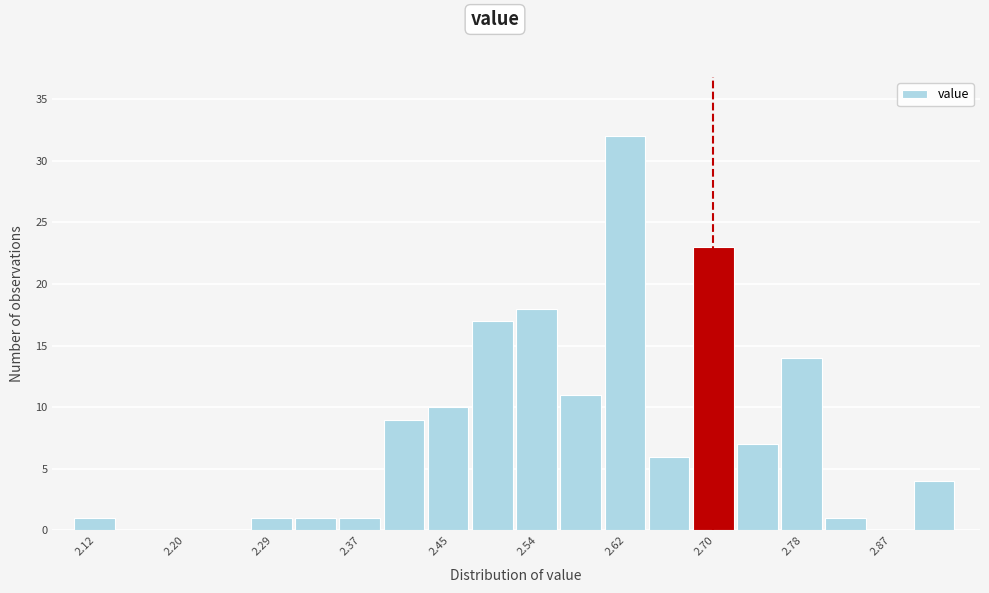

Reading left to right, list every bar in this chart as the range it spans on the x-axis followed by its height. Neither the bar edges nor the heights are printed on the chart, so give them approximately, as read against the axes.

2.10 to 2.14: 1
2.14 to 2.18: 0
2.18 to 2.22: 0
2.22 to 2.27: 0
2.27 to 2.31: 1
2.31 to 2.35: 1
2.35 to 2.39: 1
2.39 to 2.43: 9
2.43 to 2.47: 10
2.47 to 2.52: 17
2.52 to 2.56: 18
2.56 to 2.60: 11
2.60 to 2.64: 32
2.64 to 2.68: 6
2.68 to 2.72: 23
2.72 to 2.76: 7
2.76 to 2.81: 14
2.81 to 2.85: 1
2.85 to 2.89: 0
2.89 to 2.93: 4